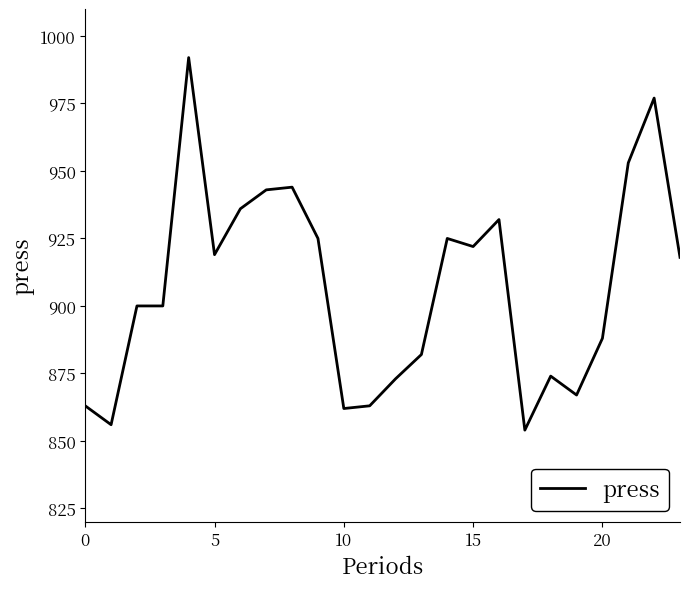

What is the smallest value displayed?

854